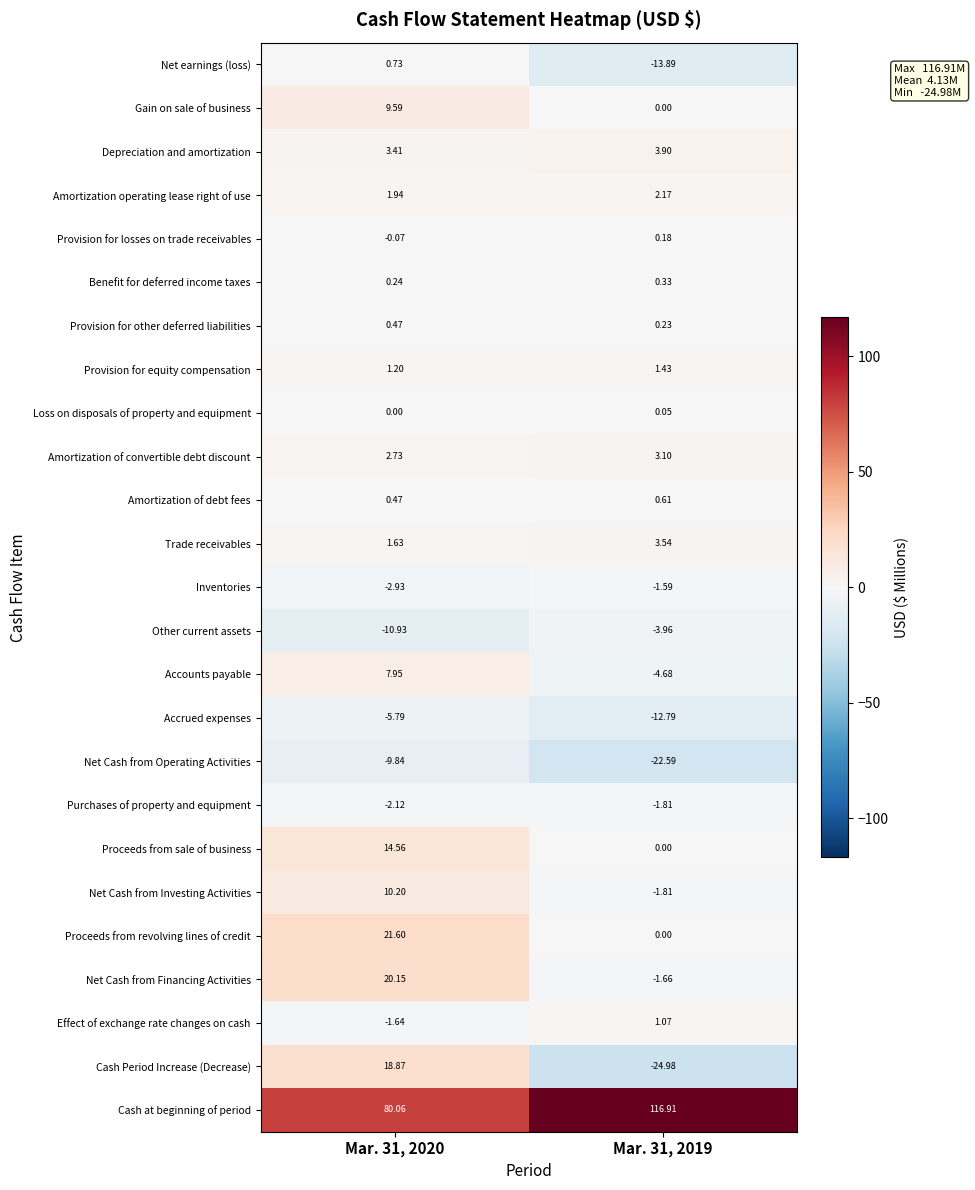

Between Mar. 31, 2020 and Mar. 31, 2019, which series saw the biggest shift?

Cash Period Increase (Decrease)